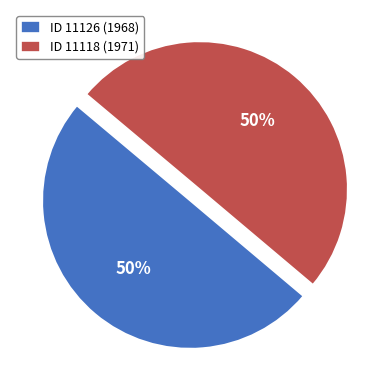

How many slices are in this pie chart?

2